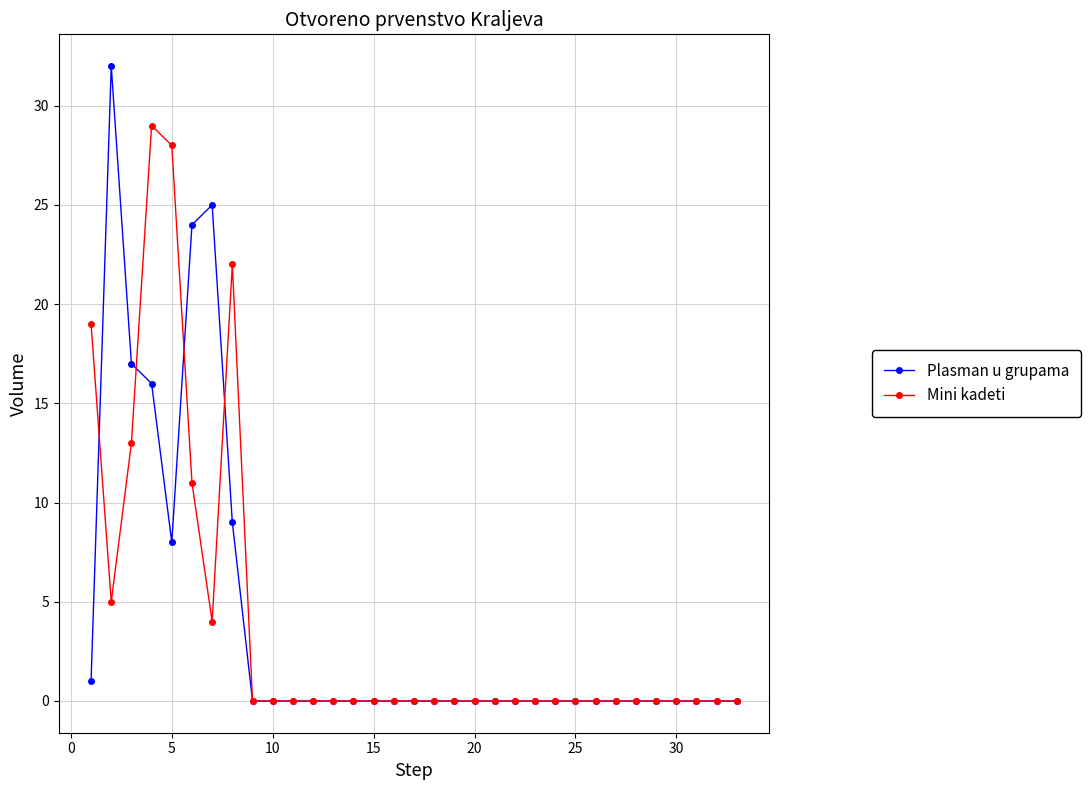

Count the number of categories in the chart.

33